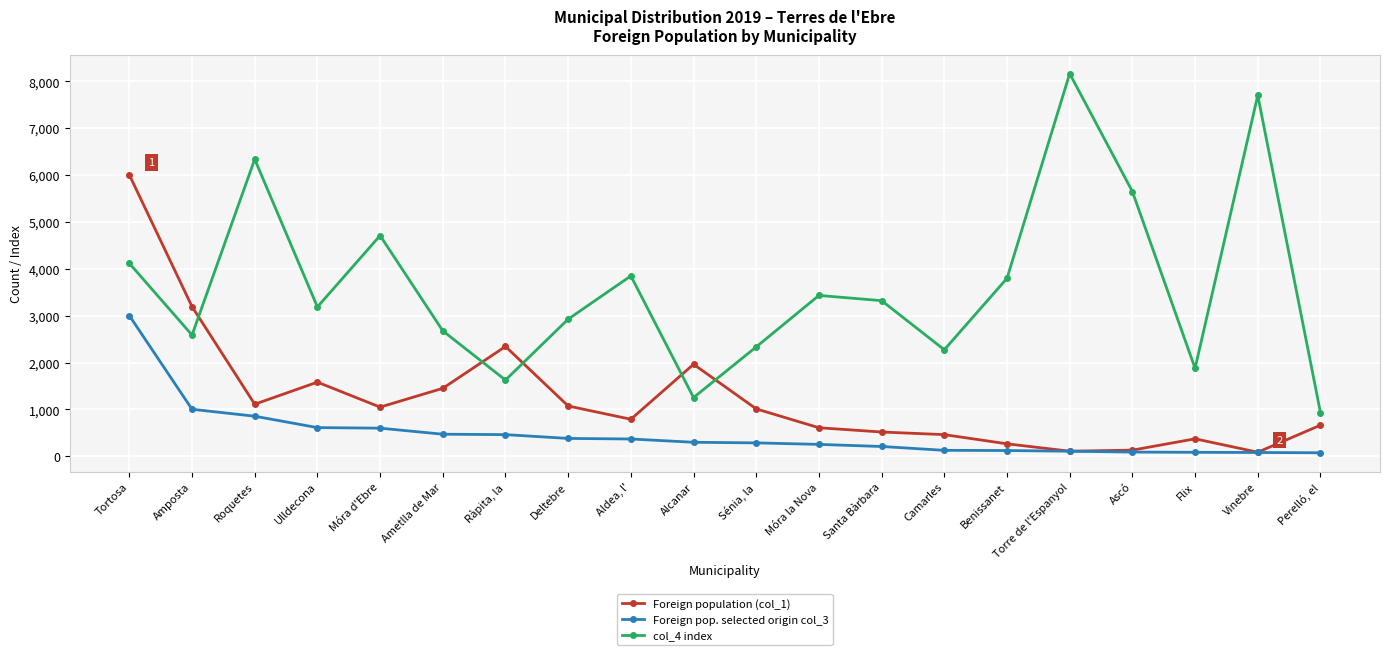

Is the value of Foreign population (col_1) at Ulldecona greater than the value of Foreign pop. selected origin col_3 at Benissanet?

Yes